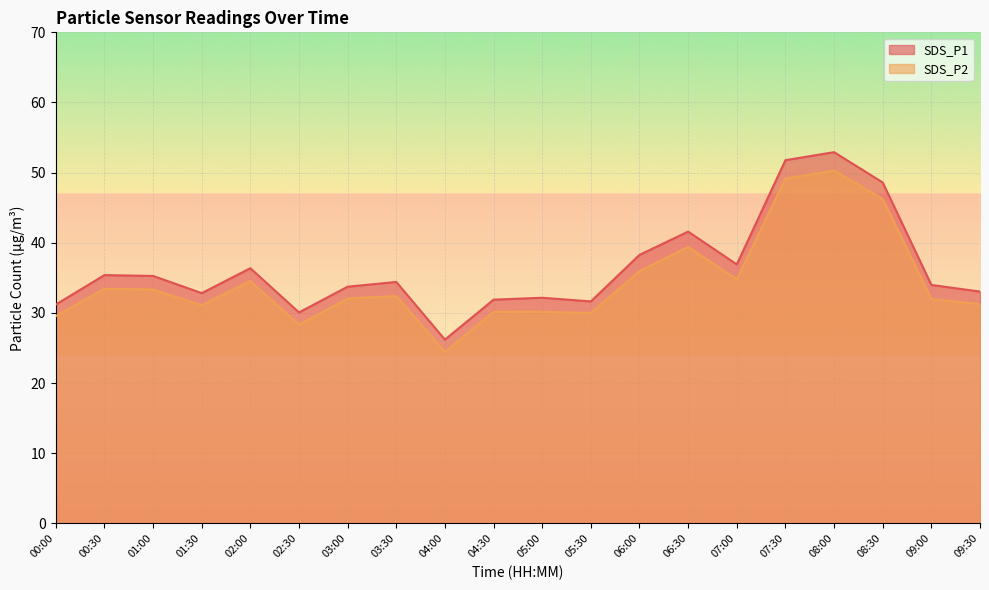

True or false: SDS_P2 and SDS_P1 intersect in this chart.

False